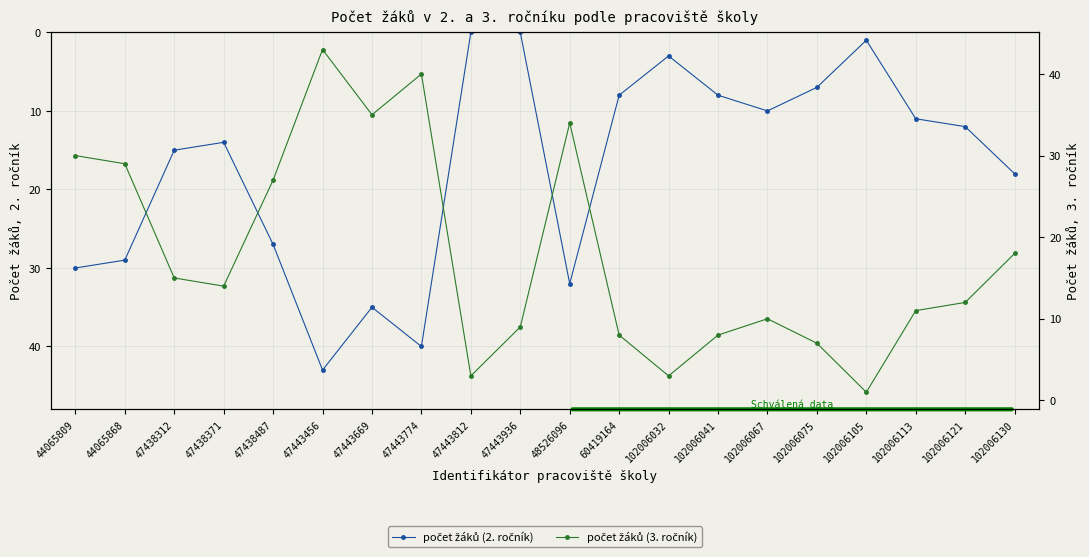

Which series has the widest spread of values?

počet žáků (2. ročník)